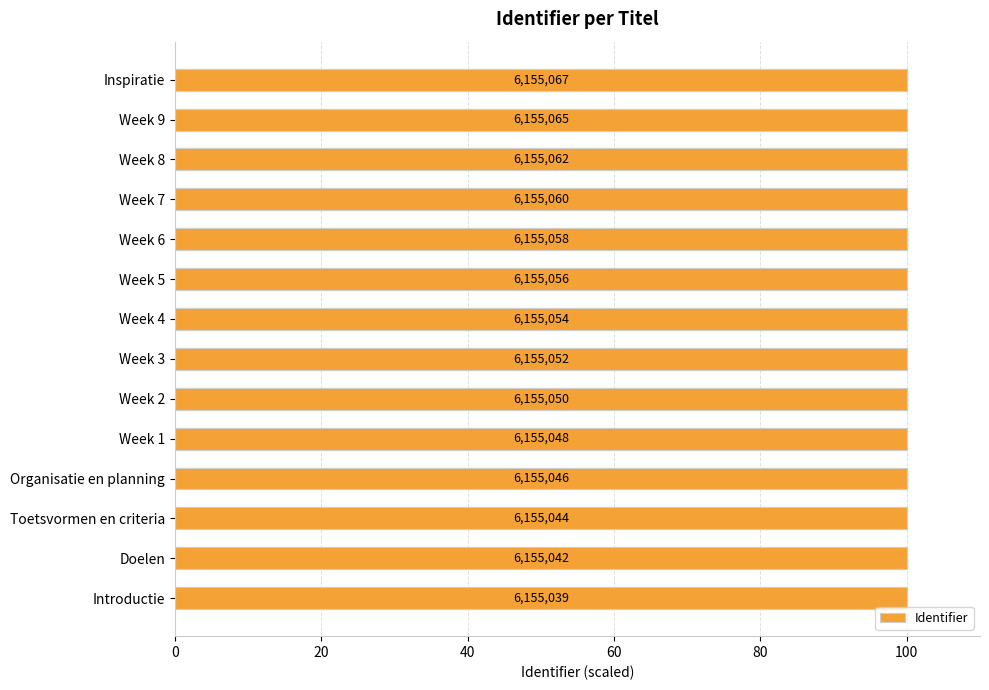

Reading right to left, list all the values displayed in this chart.

100.0	100.0	100.0	100.0	100.0	100.0	100.0	100.0	100.0	100.0	100.0	100.0	100.0	100.0